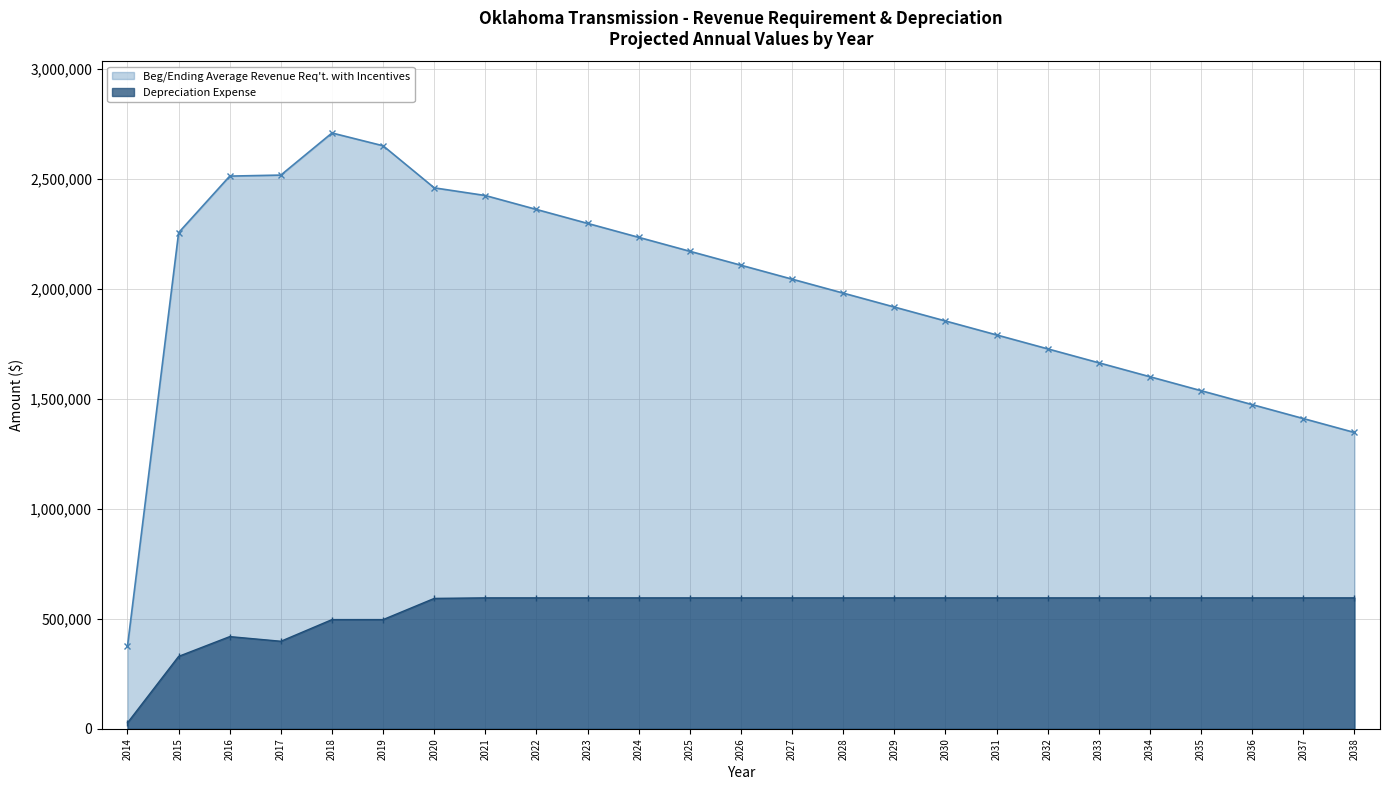

List the series in order of their overall mean, highest first.

Beg/Ending Average Revenue Req't. with Incentives, Depreciation Expense